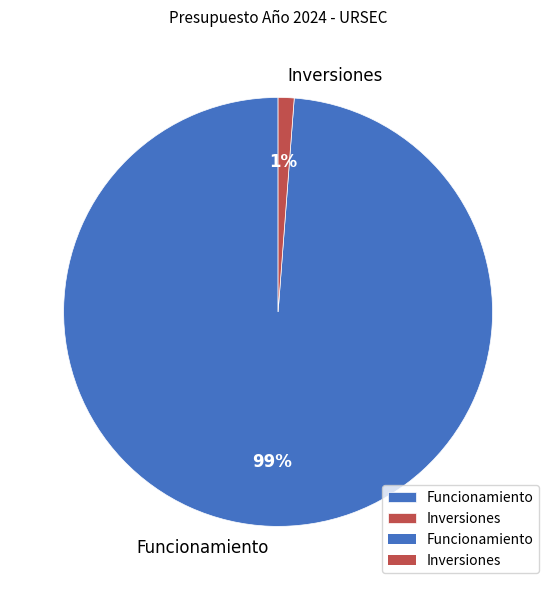

True or false: Funcionamiento accounts for 92% of the total.

False